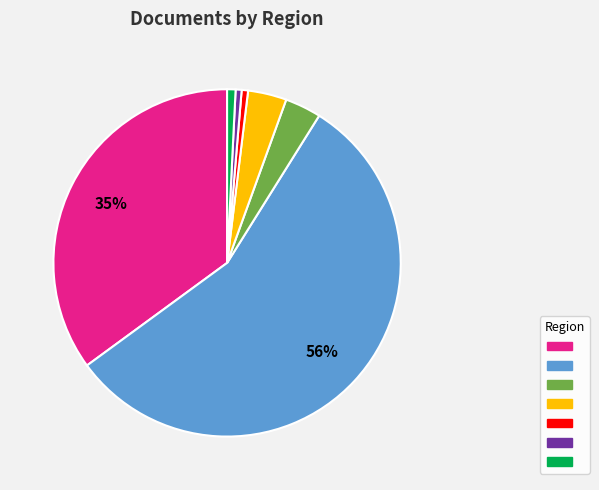

Is there any slice that represents more than half of the pie?

Yes